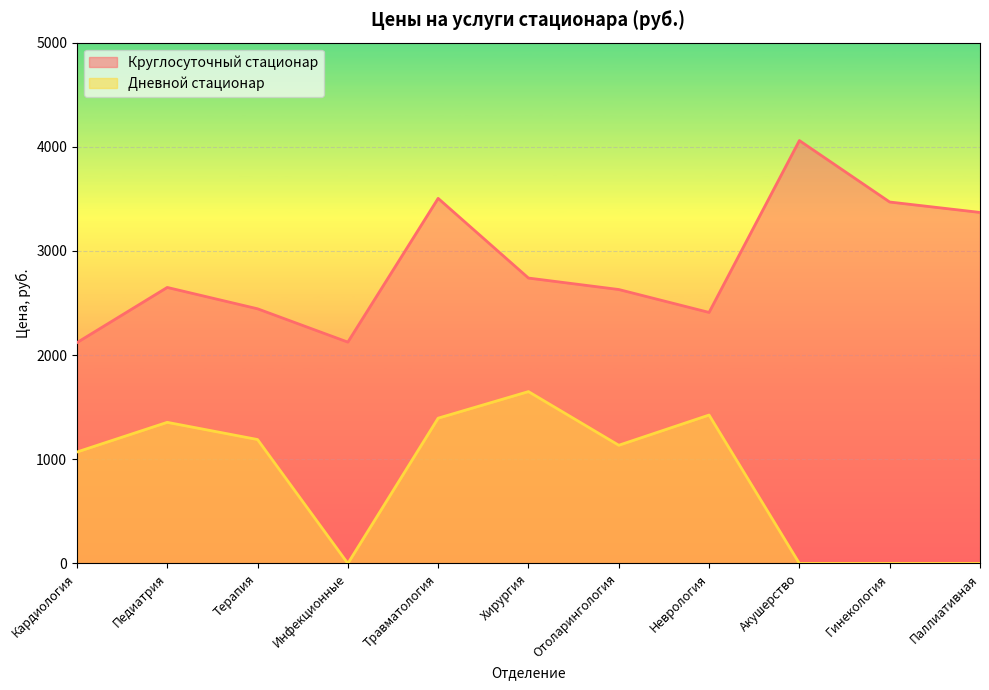

What are all the series names shown in the legend?

Круглосуточный стационар, Дневной стационар